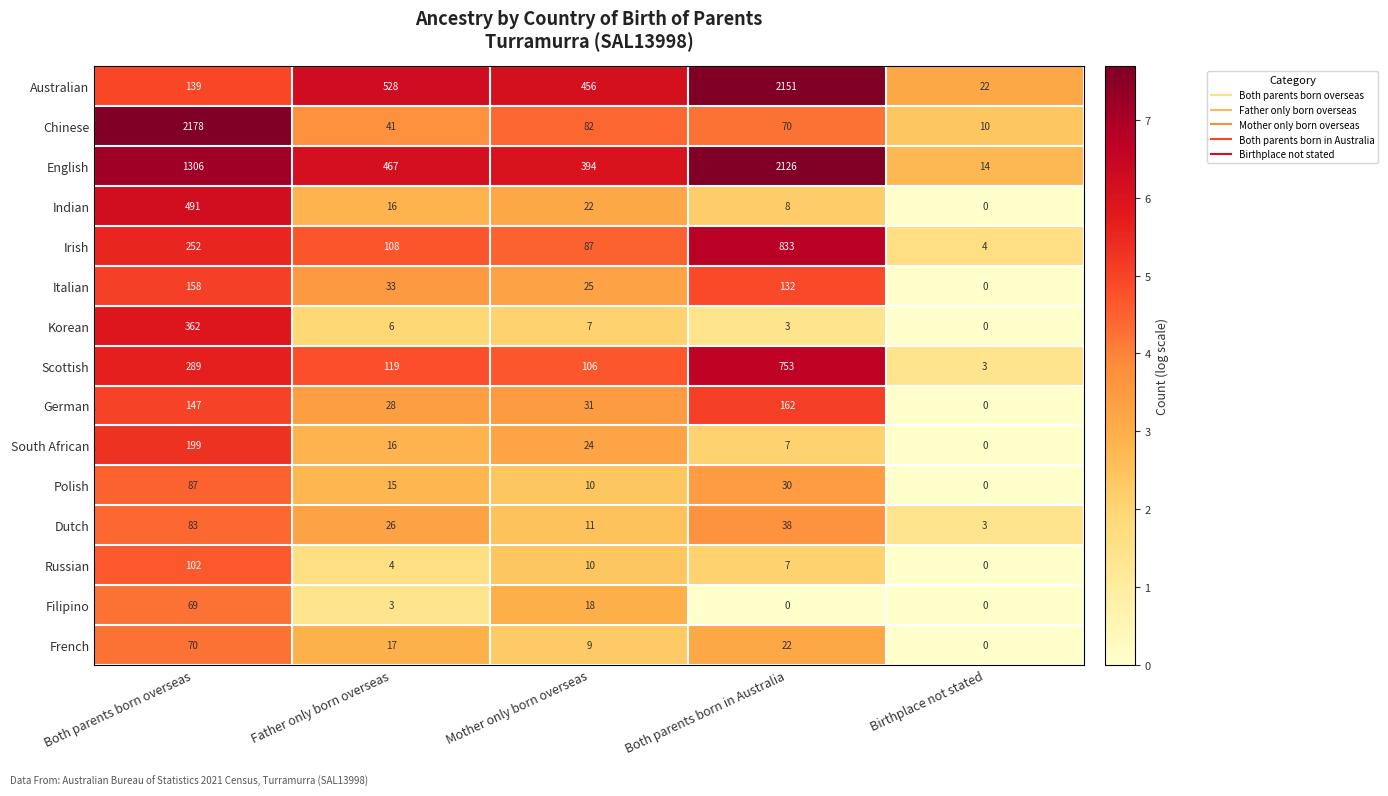

How many data points does each series have?

5